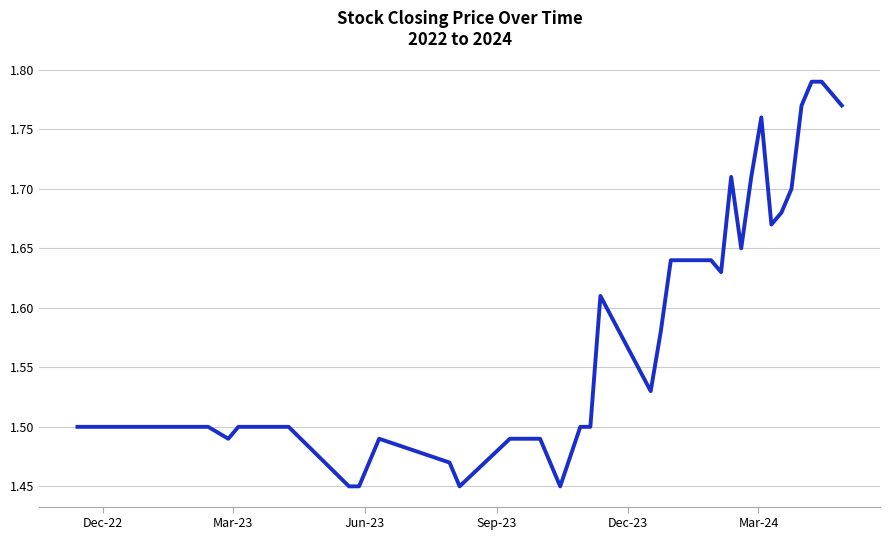

What is the difference between the maximum and minimum values?

0.3